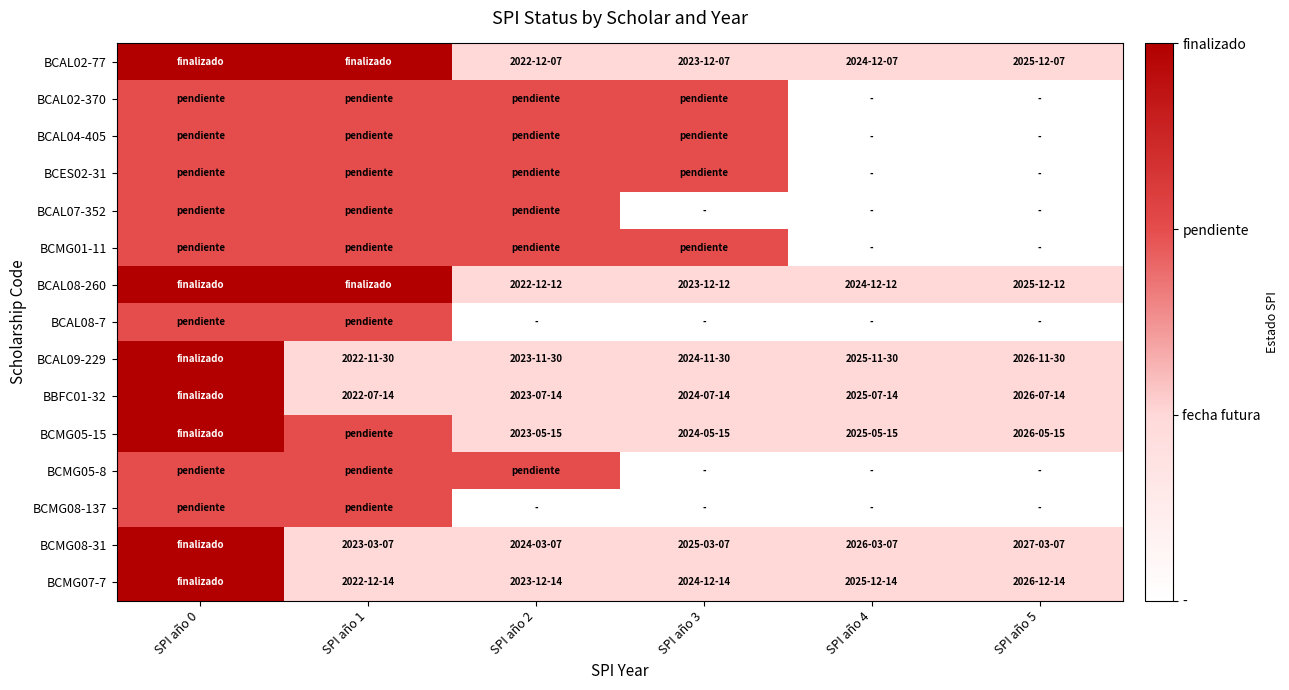

How many series are shown in this chart?

15